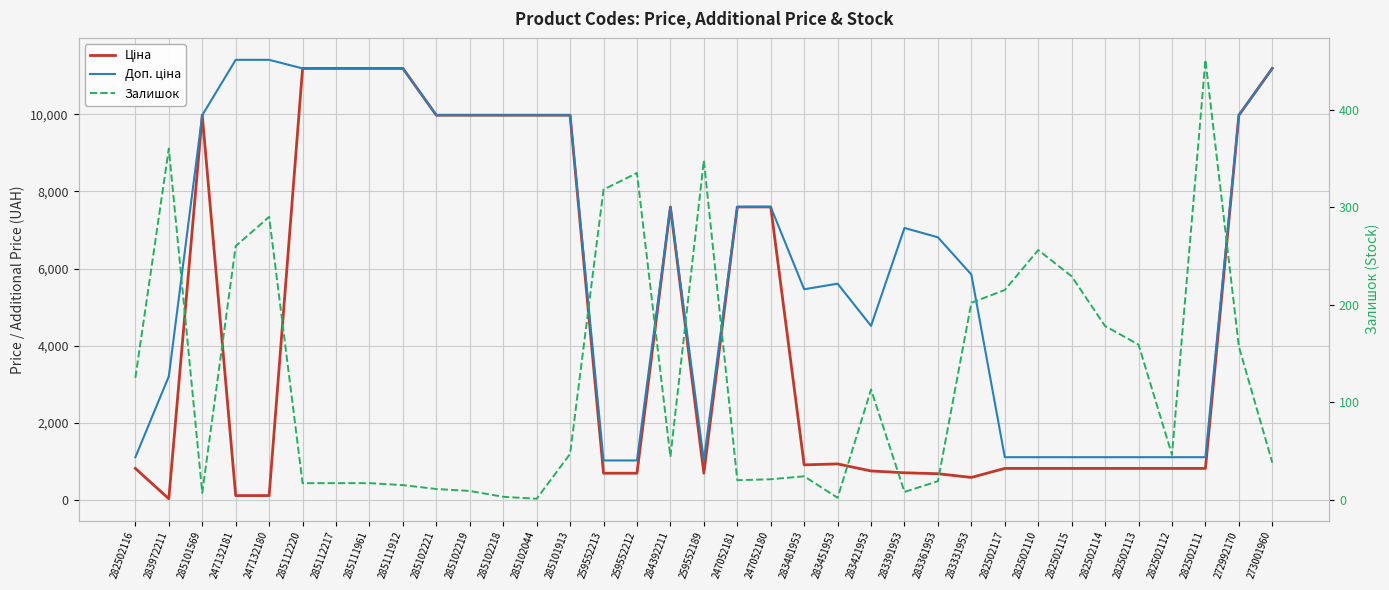

True or false: Ціна and Доп. ціна intersect in this chart.

False